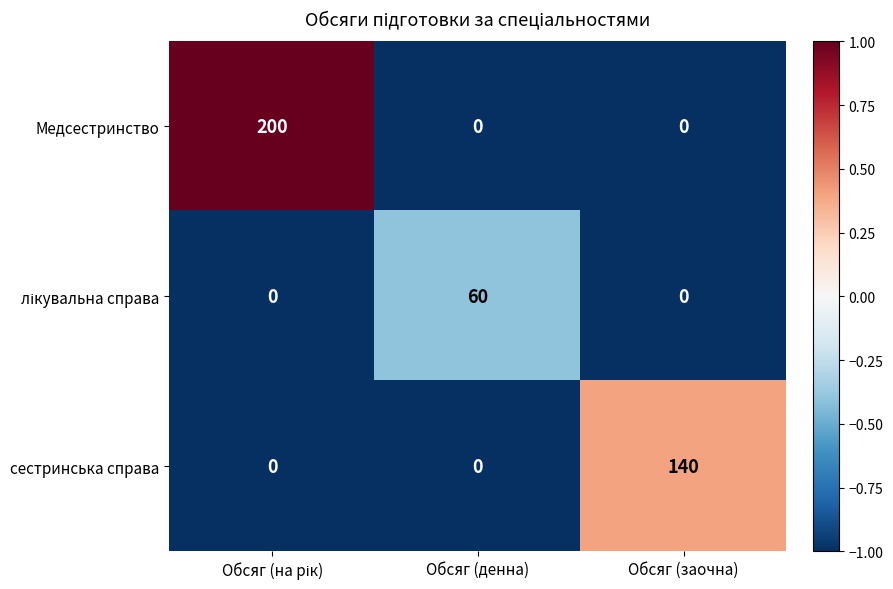

Which series has the largest total across all categories?

Медсестринство